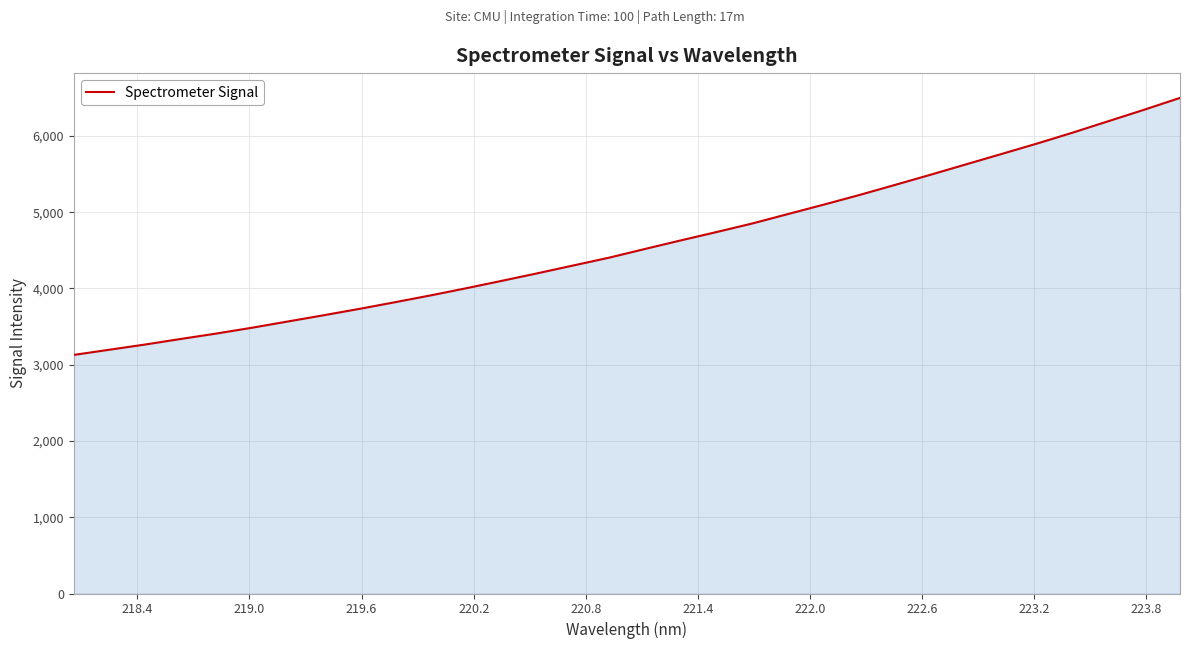

What is the minimum value shown in the chart?

3128.8